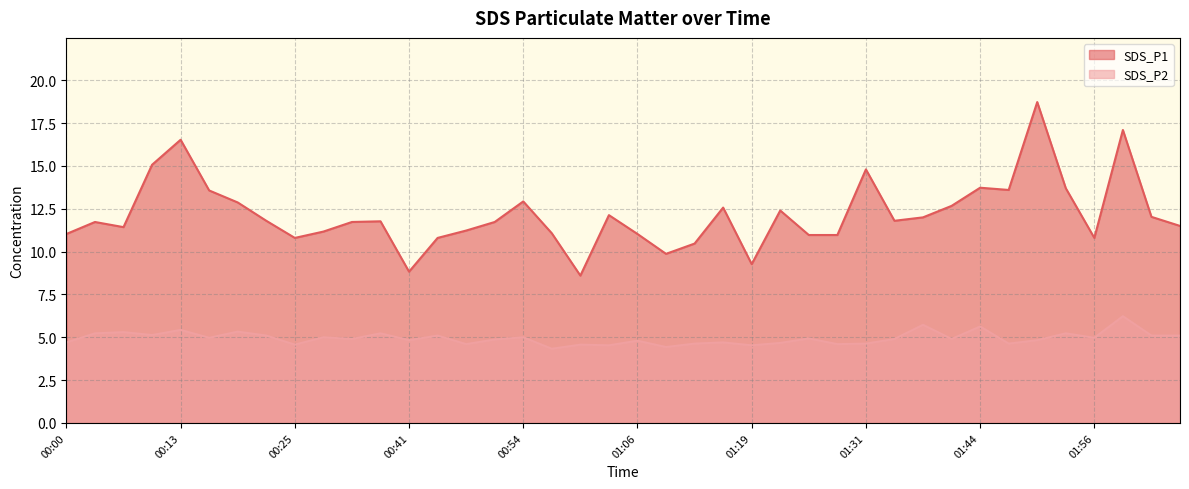

Read the SDS_P2 value at 01:16.

4.7